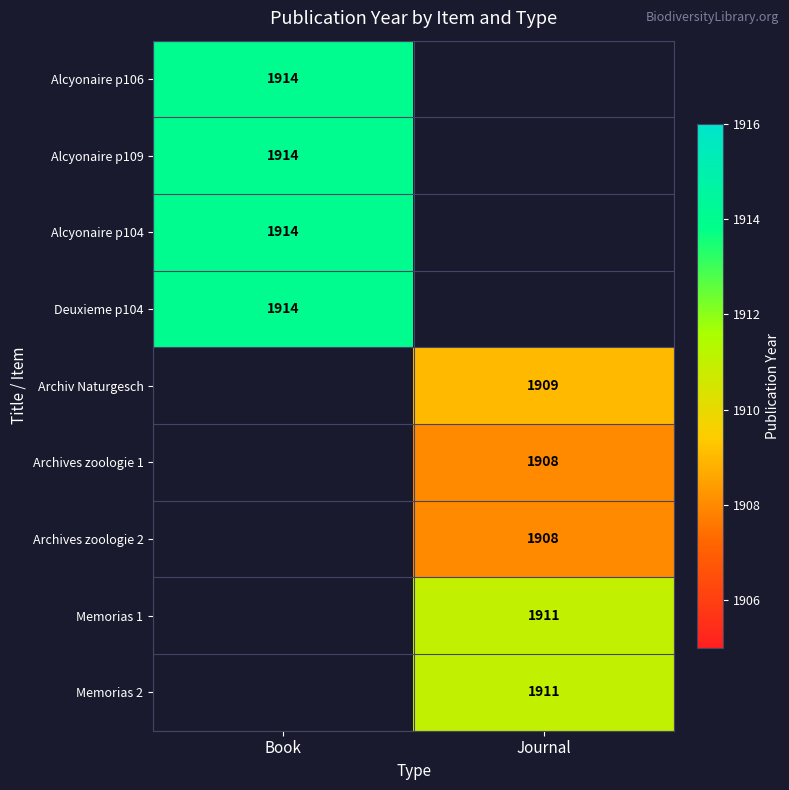

Which has a higher value, Journal or Book?

Book